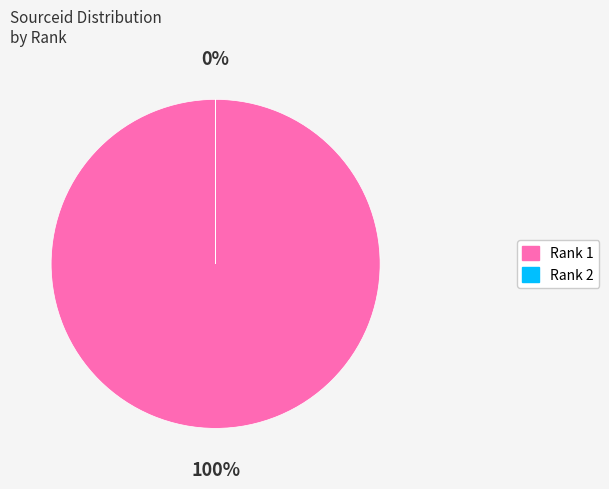

To the nearest percent, what percentage of the pie is 1?

100%